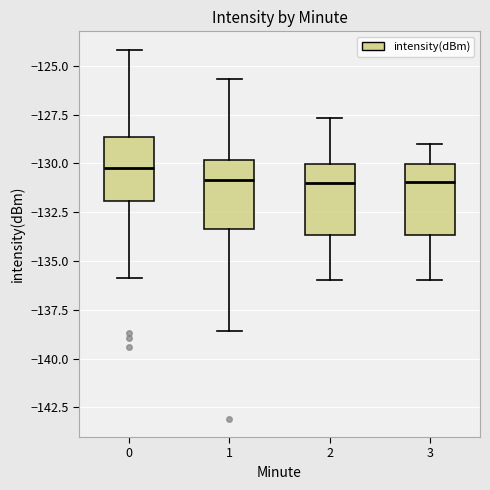

Reading left to right, transcribe this box plot: for each box, give where its median line is, the range the box spans, and where its two whiskers end, as read against the y-axis. The values are not printed on the chart, so give them approximately, as read against the axis.

0: median -130.0, box -132.0 to -128.5, whiskers -136.0 to -124.0
1: median -131.0, box -133.5 to -130.0, whiskers -138.5 to -125.5
2: median -131.0, box -133.5 to -130.0, whiskers -136.0 to -127.5
3: median -131.0, box -133.5 to -130.0, whiskers -136.0 to -129.0